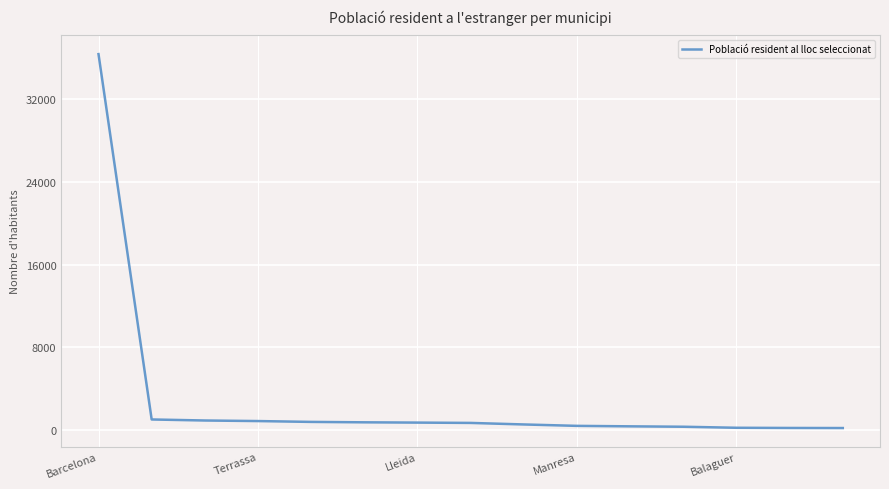

What is the maximum value shown in the chart?

36382